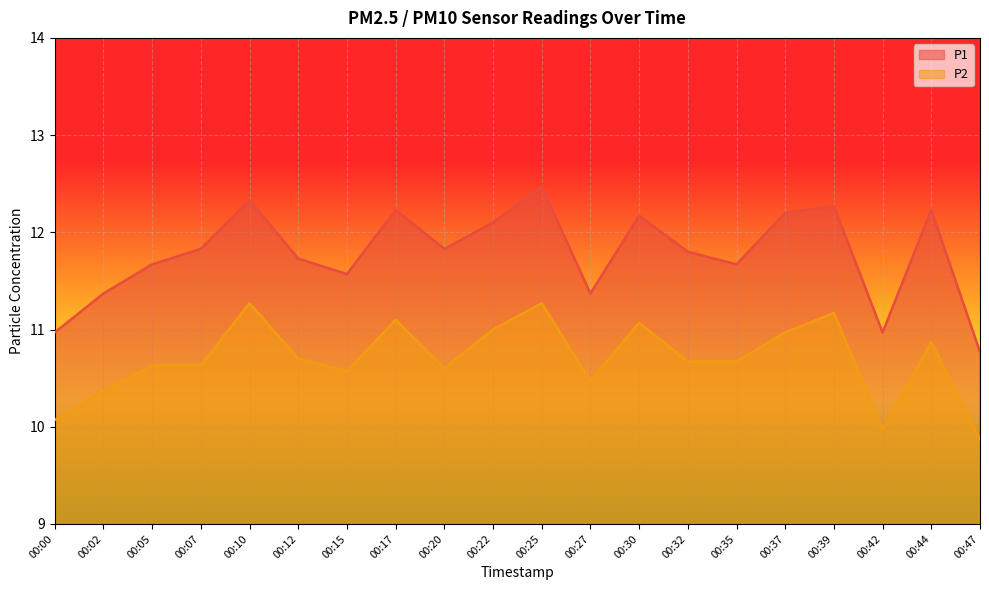

At which category does P2 reach its first local peak?

00:10